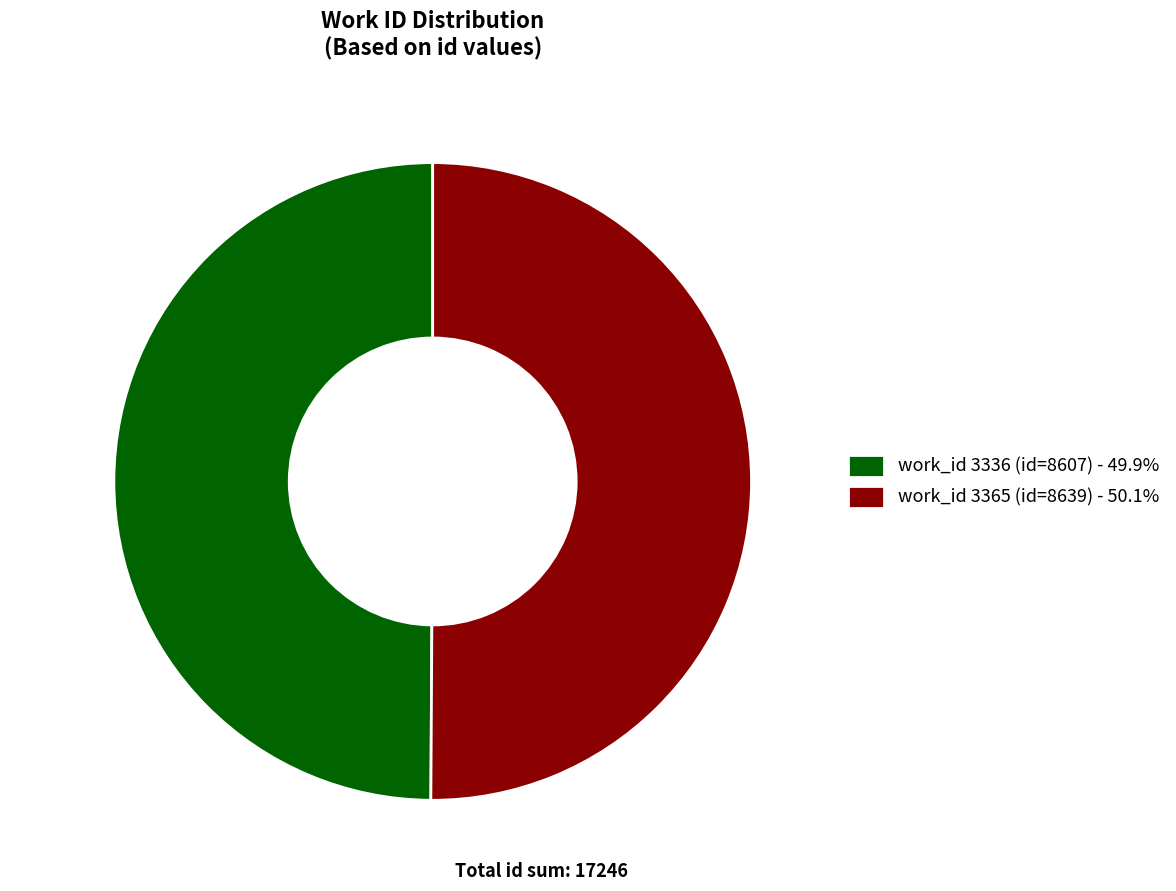

Combined, do 3365 and 3336 account for over 50%?

Yes